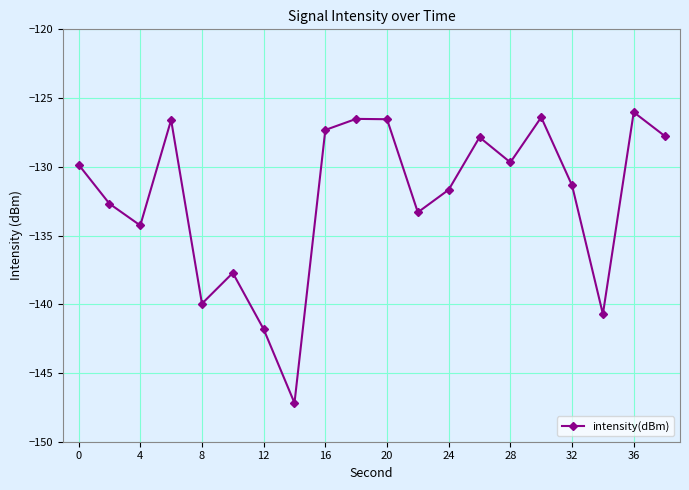

What is the value of the 19th point from the left?

-126.0